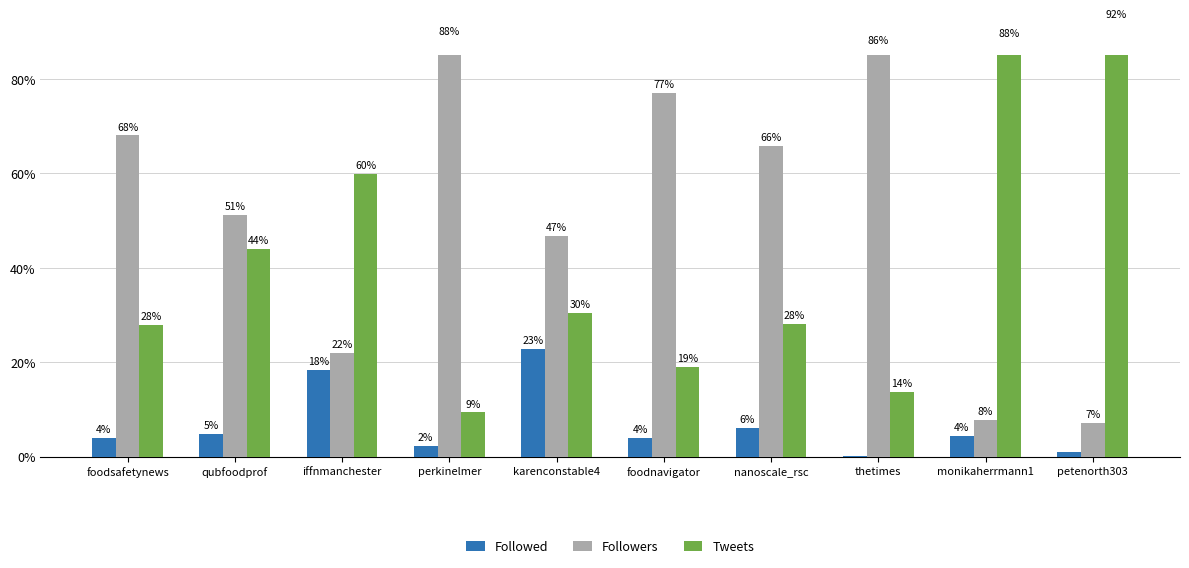

What is the difference between the Followers values at qubfoodprof and monikaherrmann1?

43.4